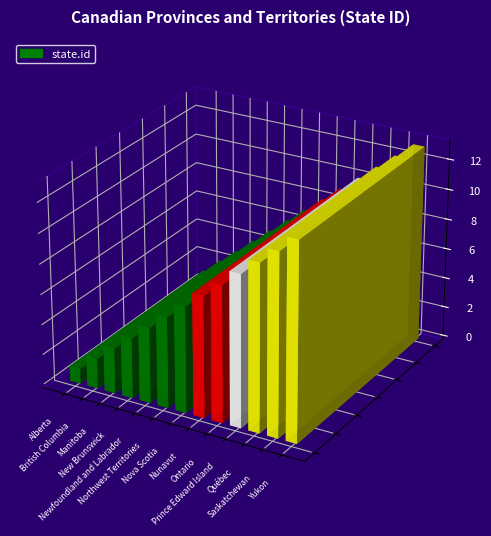

How many series are shown in this chart?

1